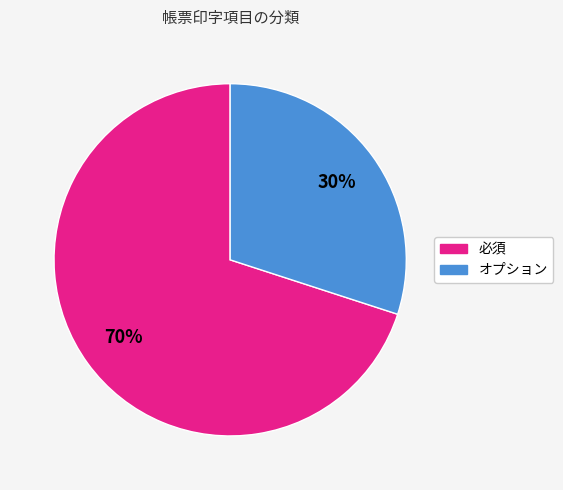

What is the largest slice in the pie chart?

必須